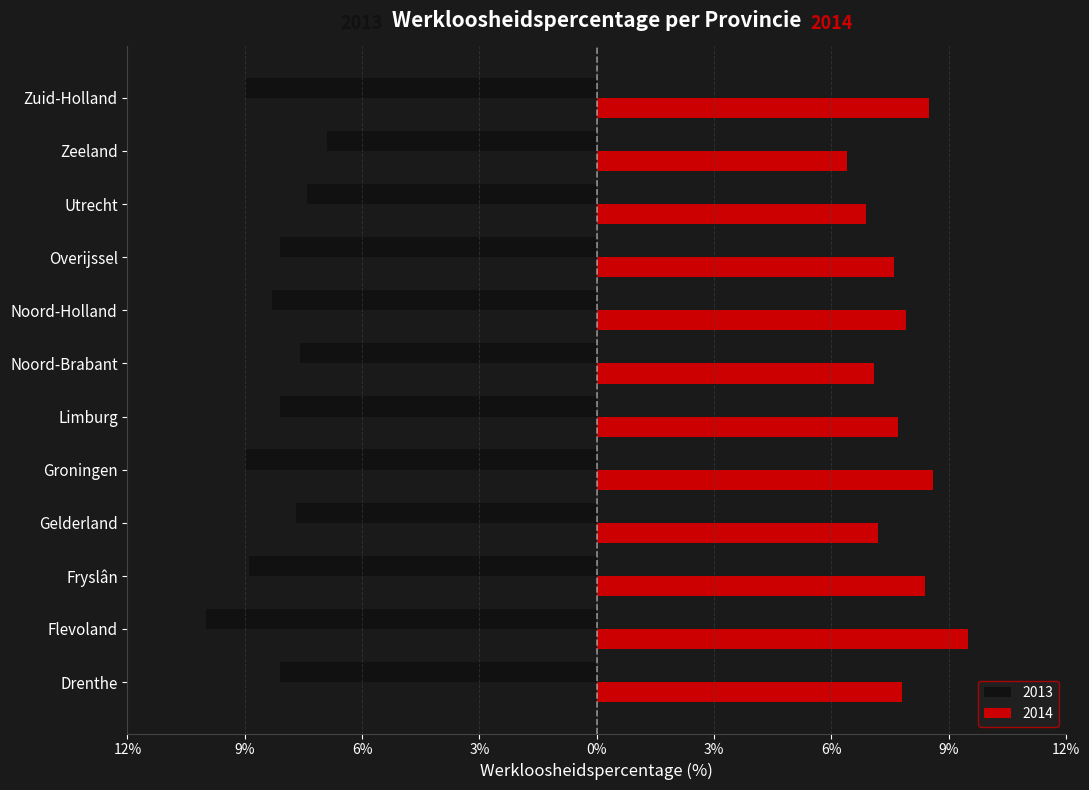

What is the average value of the 2014 series?

7.8